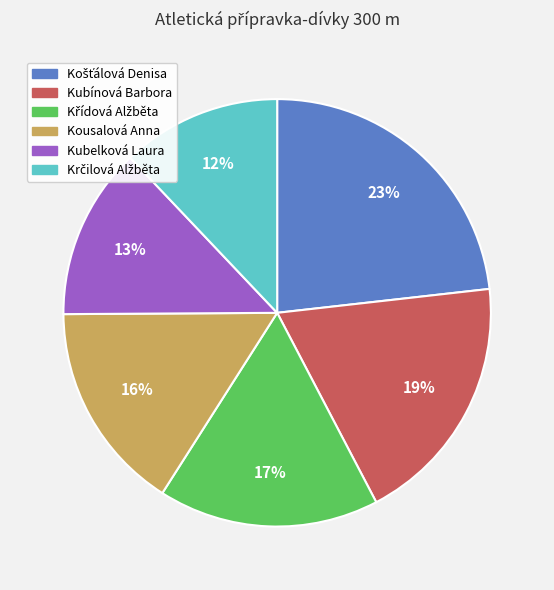

How many slices are in this pie chart?

6